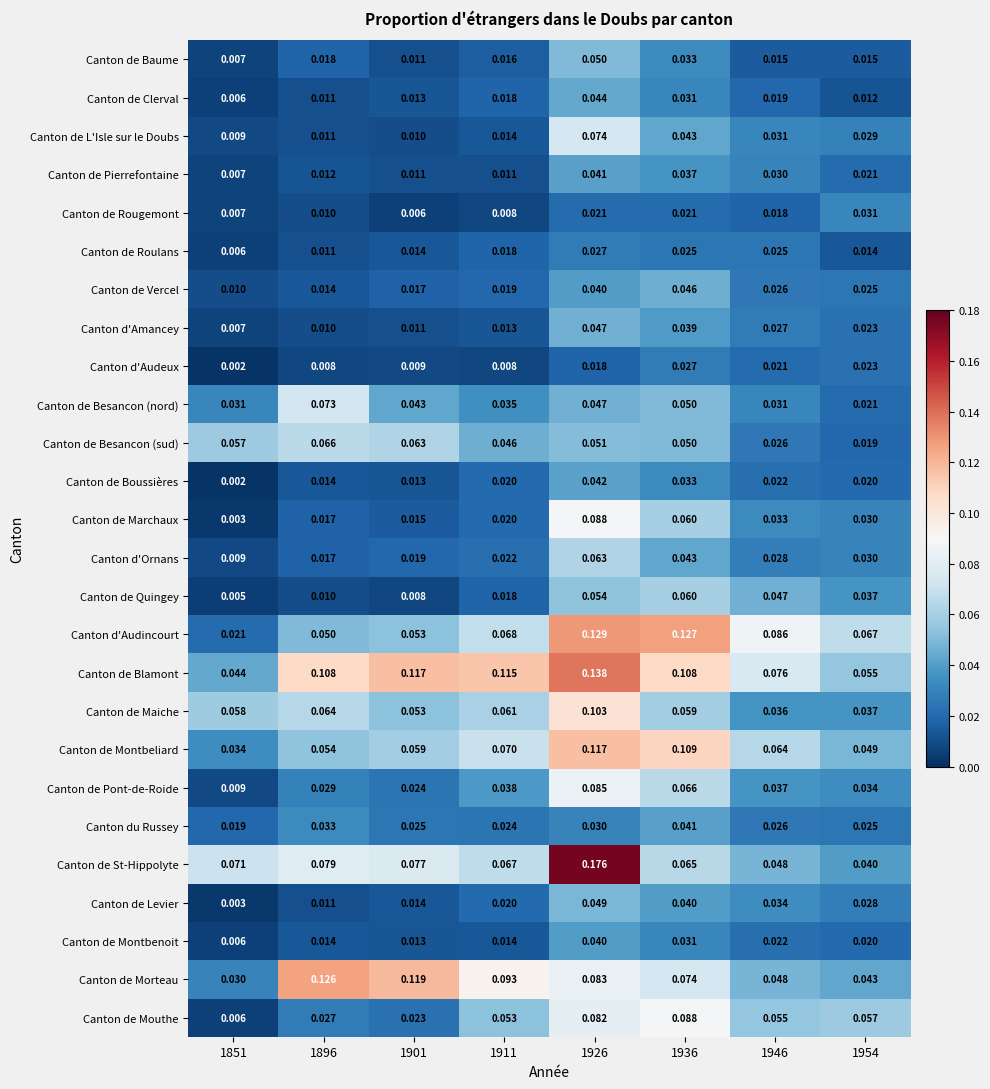

Which series has the widest spread of values?

Canton de St-Hippolyte